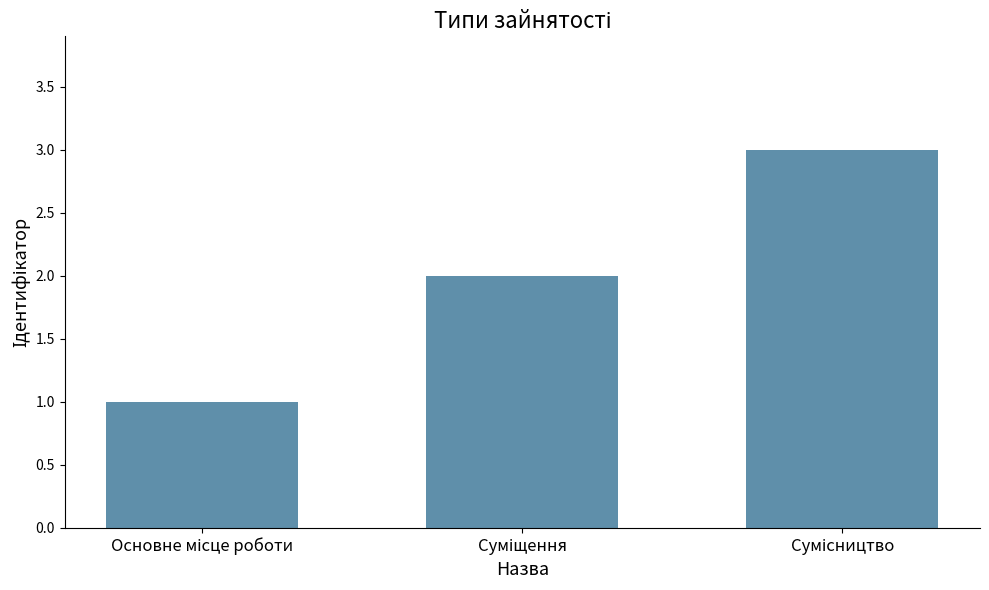

What is the greatest value displayed?

3